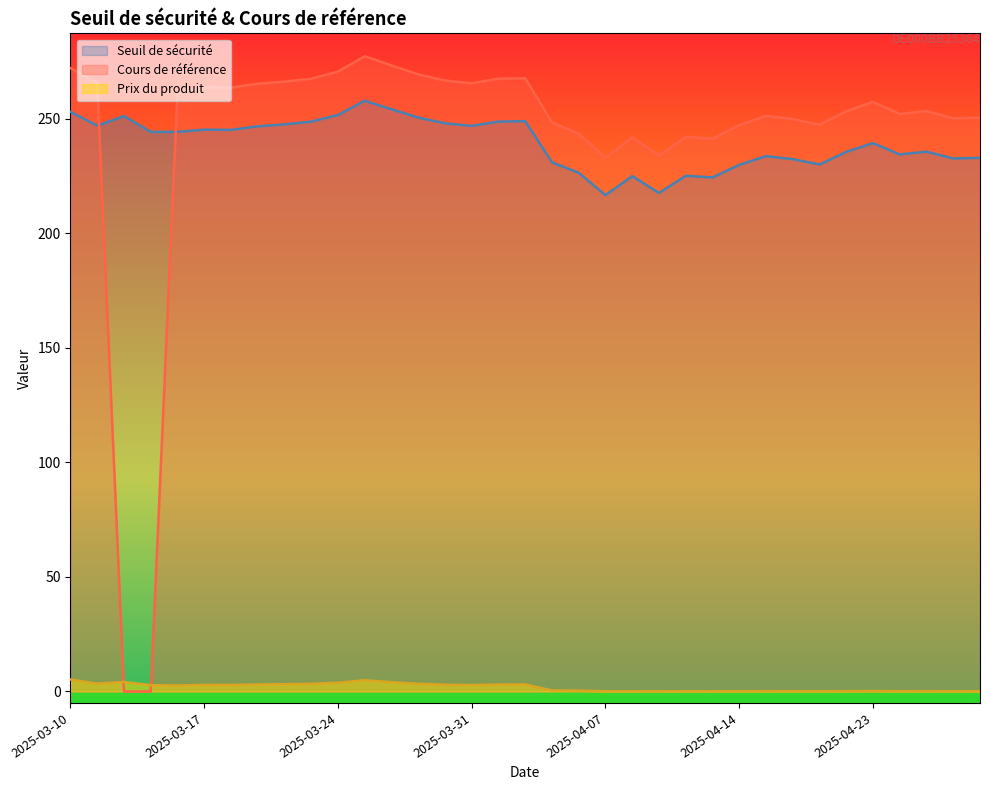

Rank the series at 2025-04-04 from highest to lowest value.

Cours de référence, Seuil de sécurité, Prix du produit